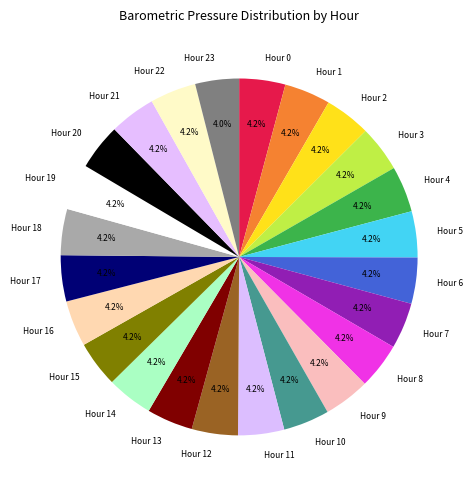

Approximately how many times larger is the value at Hour 9 compared to Hour 7?

1.0